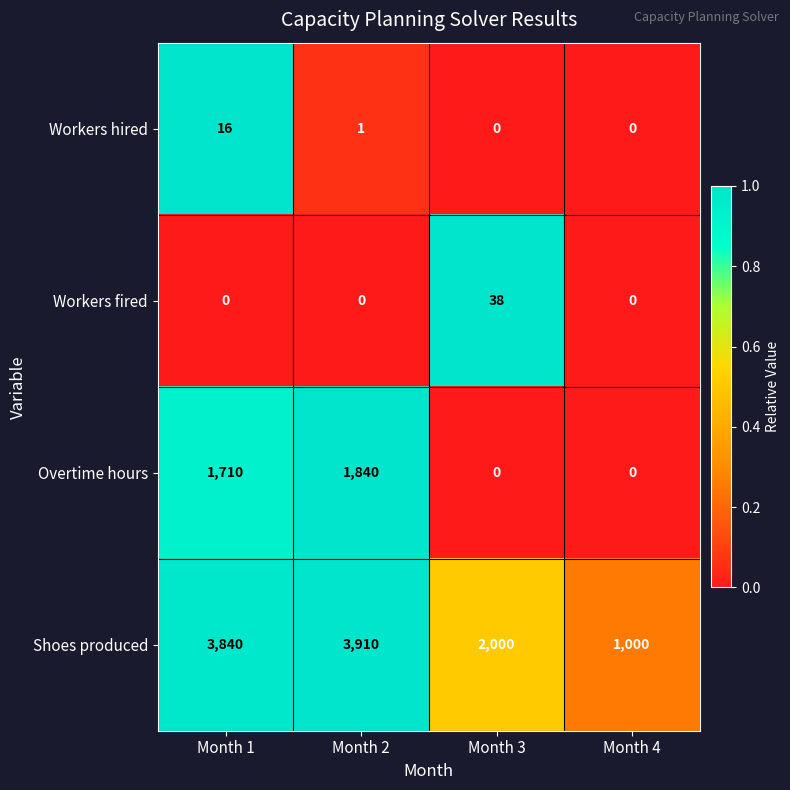

The Workers fired series shows 0 at Month 4. True or false?

True